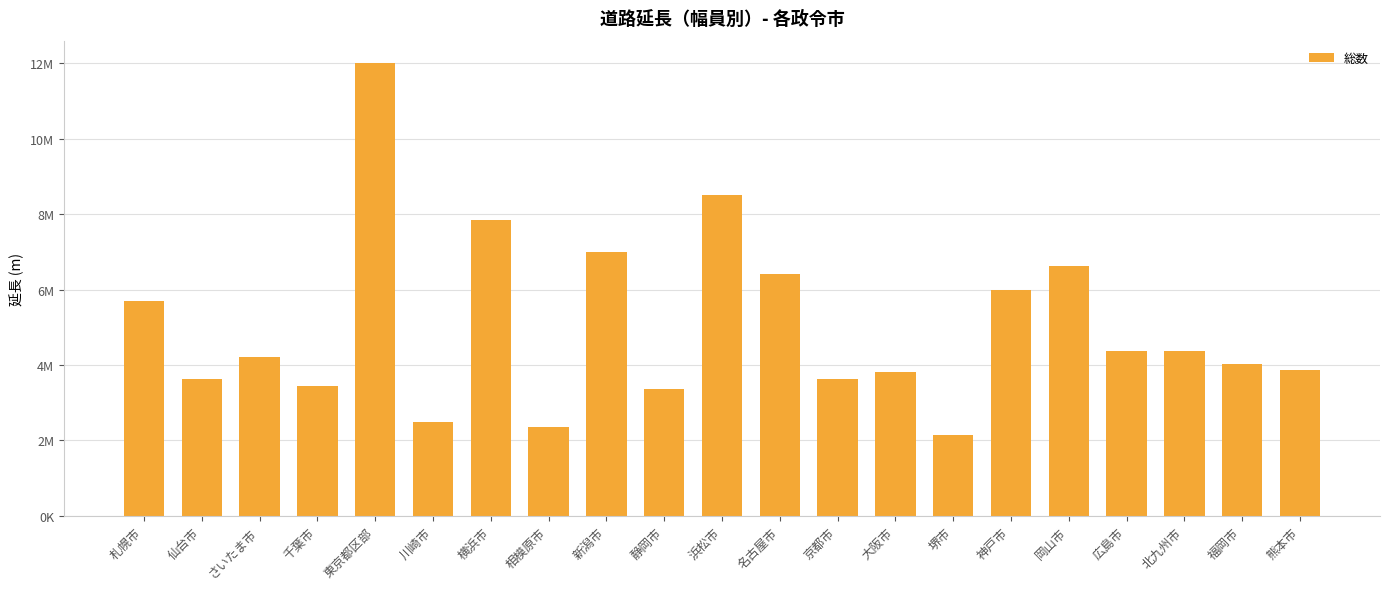

What is the value of the 17th bar from the left?

6640001